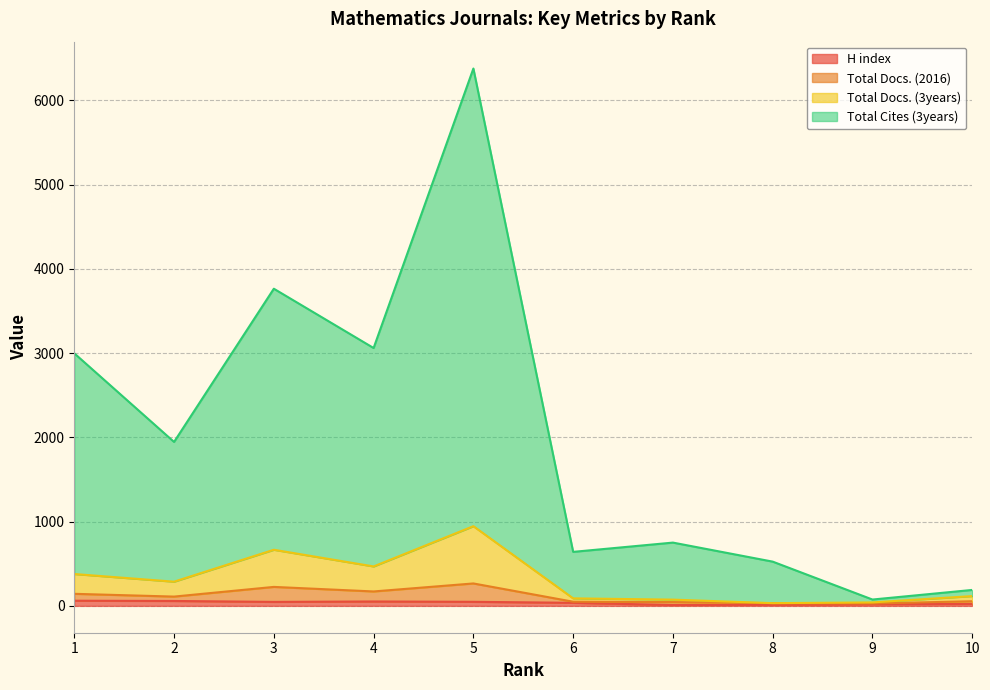

The Total Docs. (3years) series shows 11192 at 5. True or false?

False